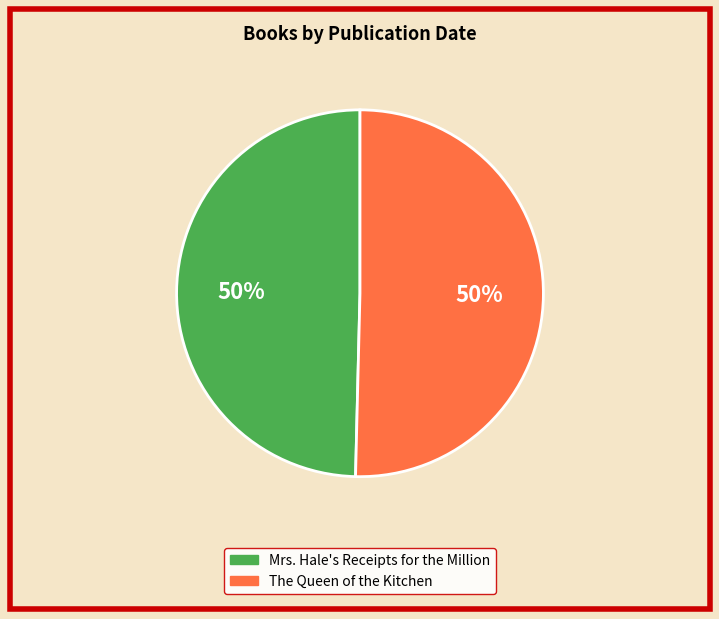

Approximately how many times larger is the value at Mrs. Hale's Receipts for the Million compared to The Queen of the Kitchen?

1.0